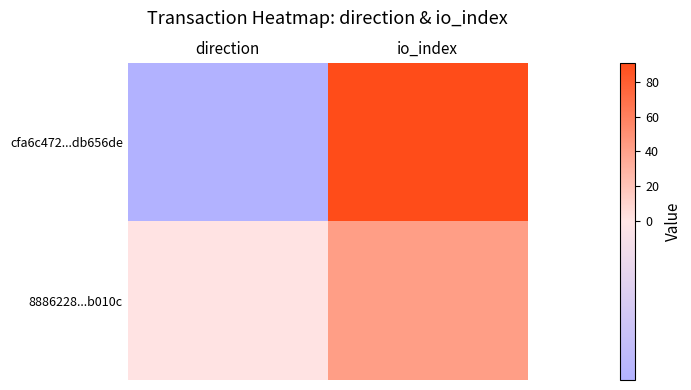

Which series changed the most between direction and io_index?

cfa6c472...db656de